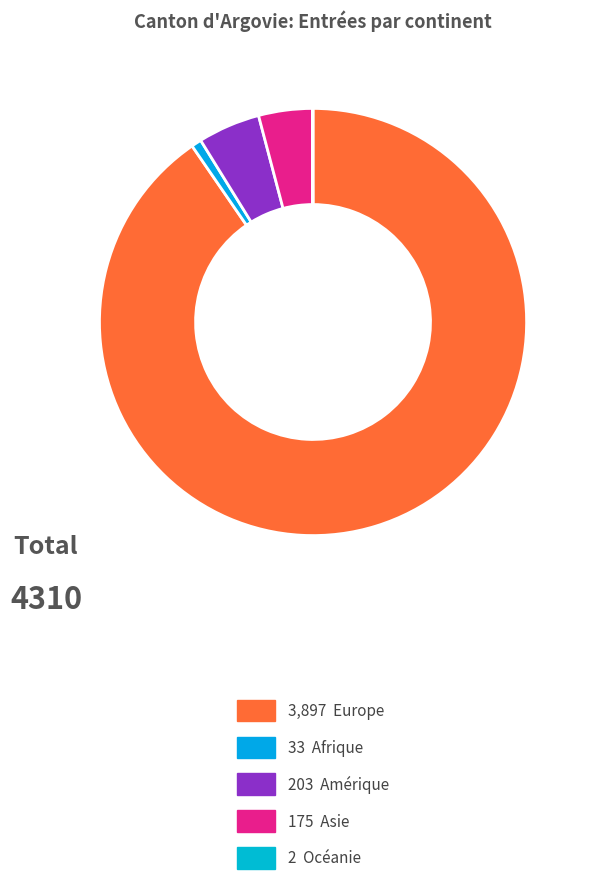

How many slices are in this pie chart?

5